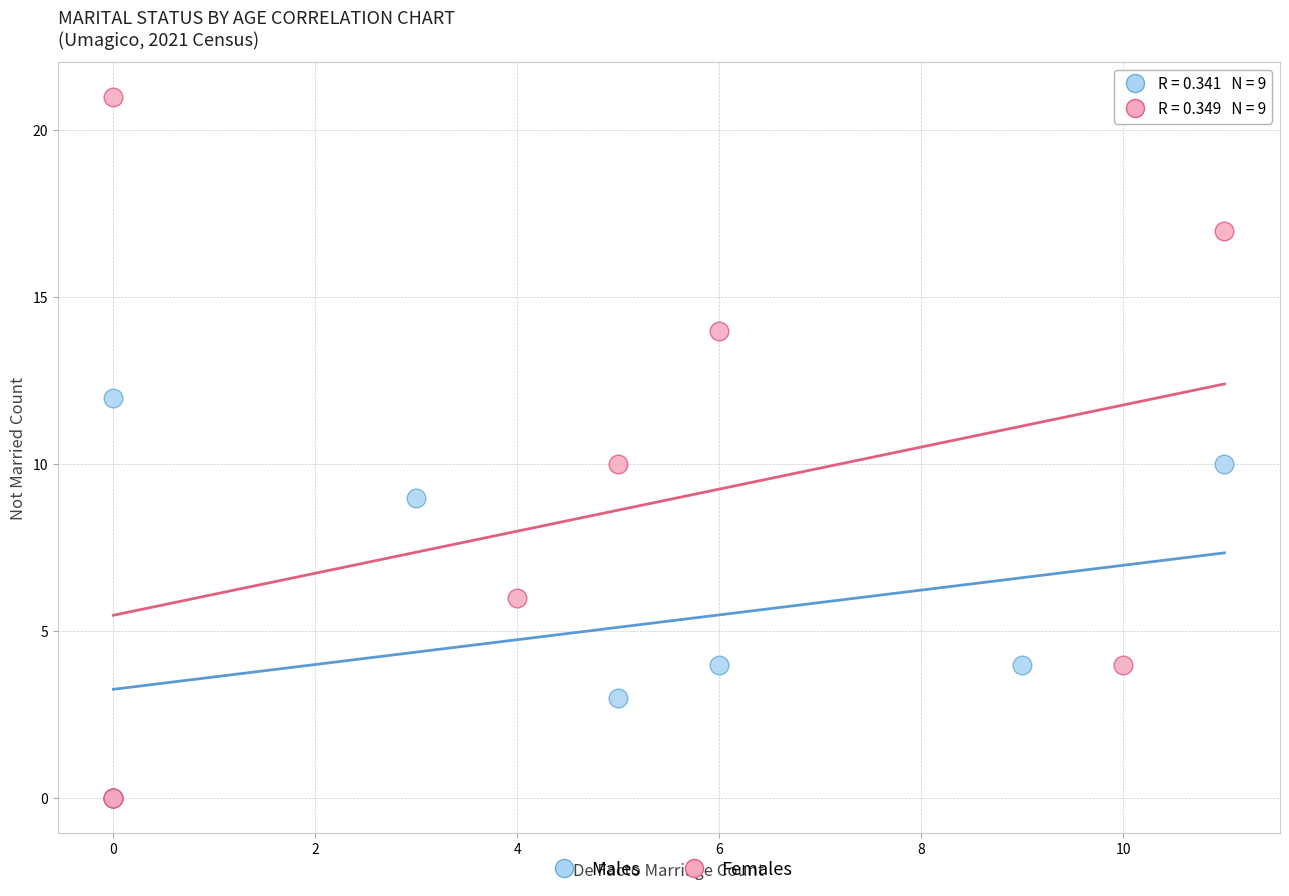

Which series has the largest Y range (max minus min)?

Females